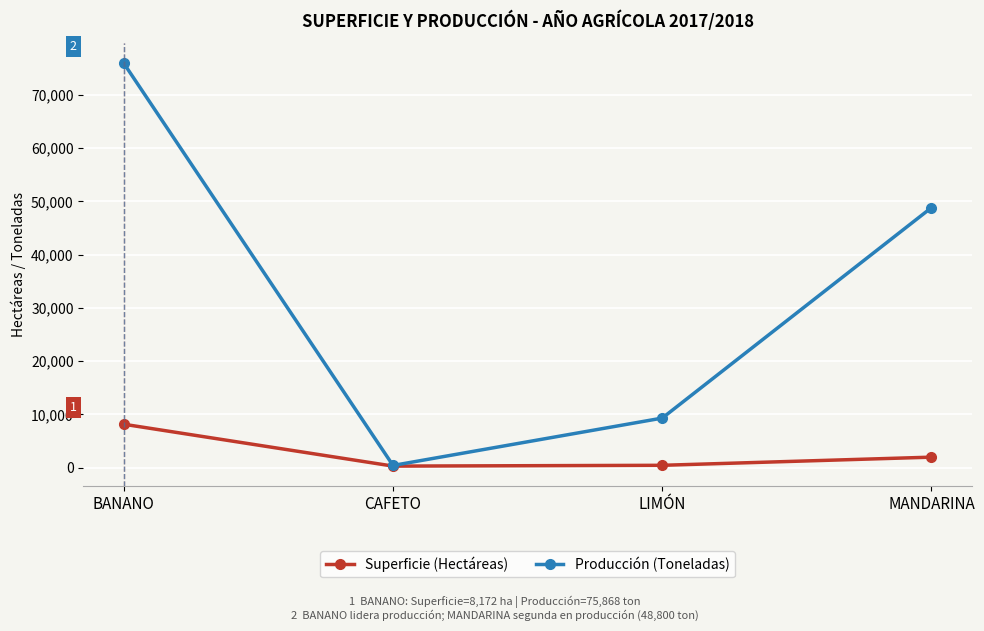

What is the sum of all Producción (Toneladas) values?

134437